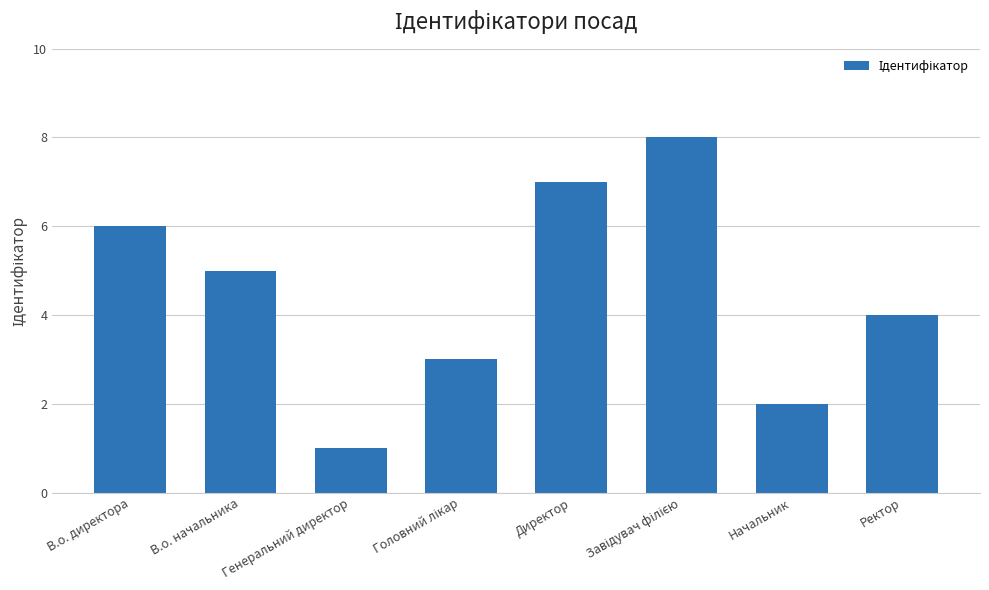

What is the label of the 2nd bar from the right?

Начальник